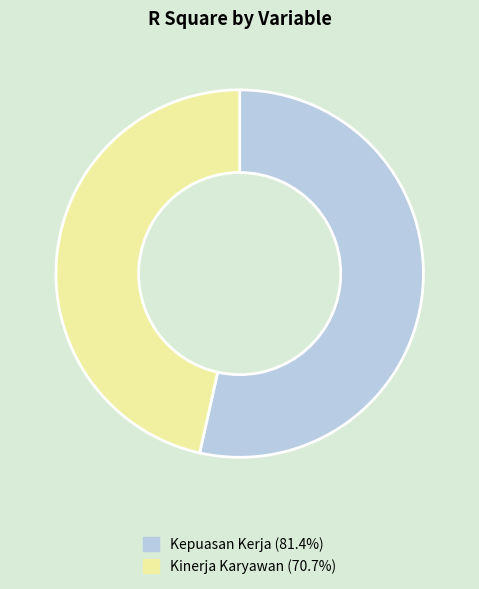

Is Kinerja Karyawan the majority of the pie?

No